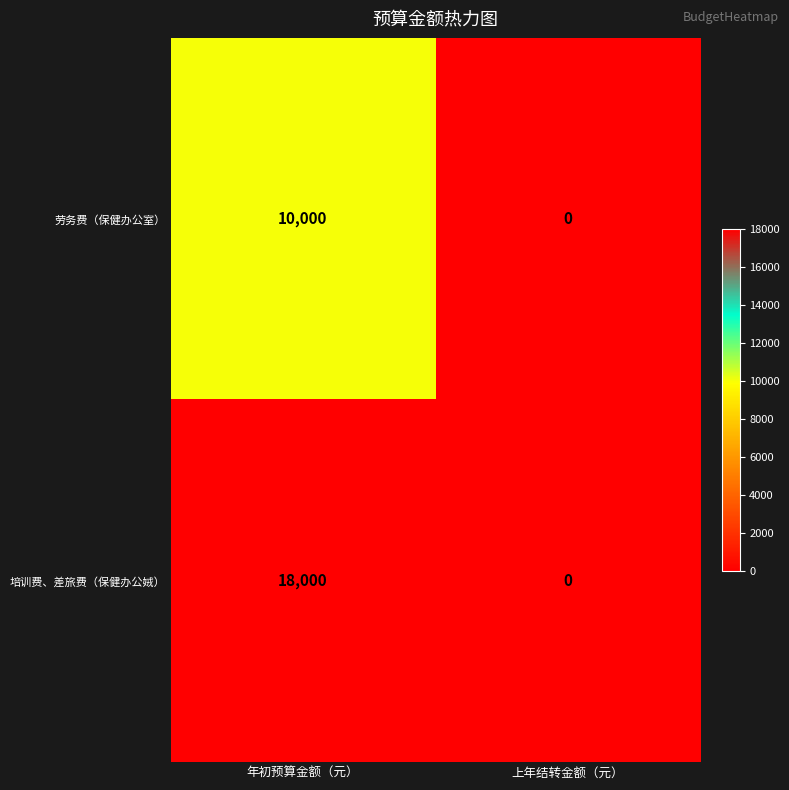

Read the 培训费、差旅费（保健办公娀） value at 年初预算金额（元）, to the nearest 10.

18000